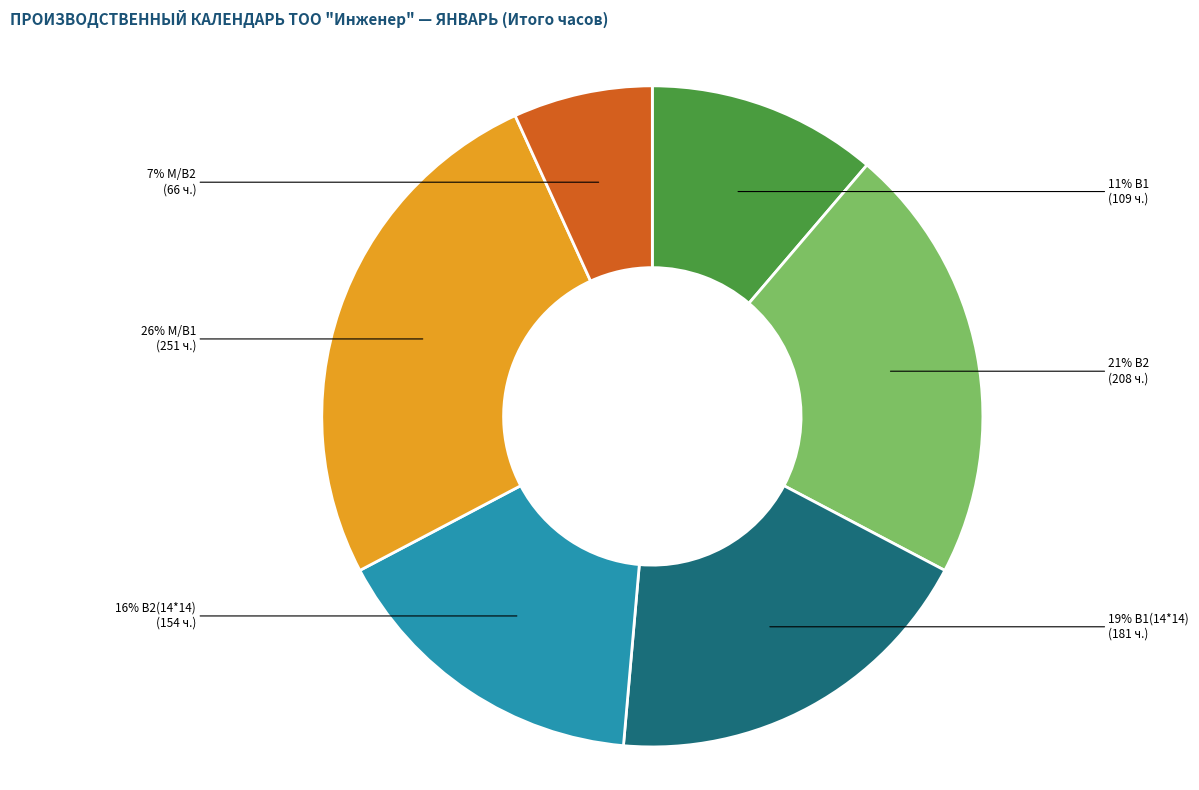

Is there a majority slice in this chart?

No